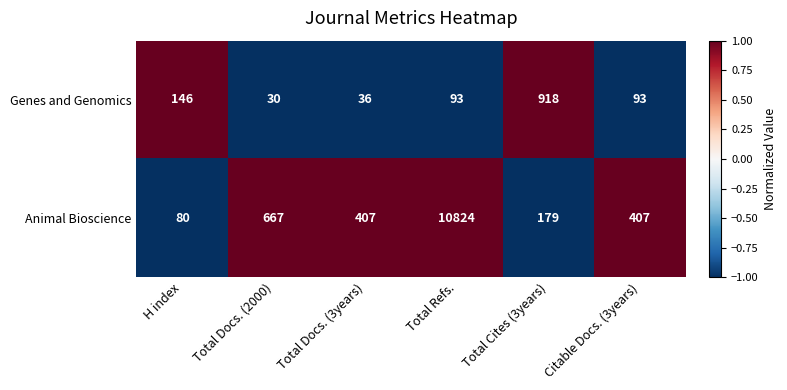

The Genes and Genomics series shows 93 at Citable Docs. (3years). True or false?

True